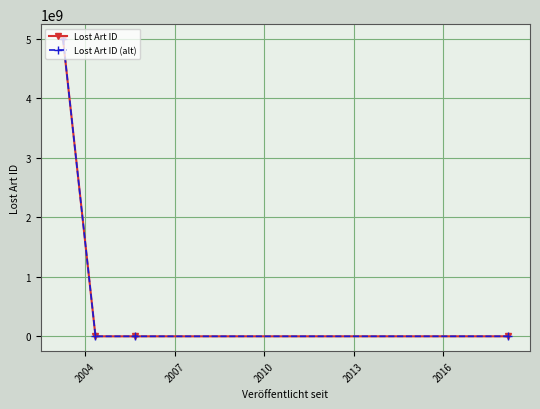

Reading right to left, extract all data points from this chart.

Lost Art ID: 575928	310396	302283	5000001670
Lost Art ID (alt): 575928	310396	302283	5000001670